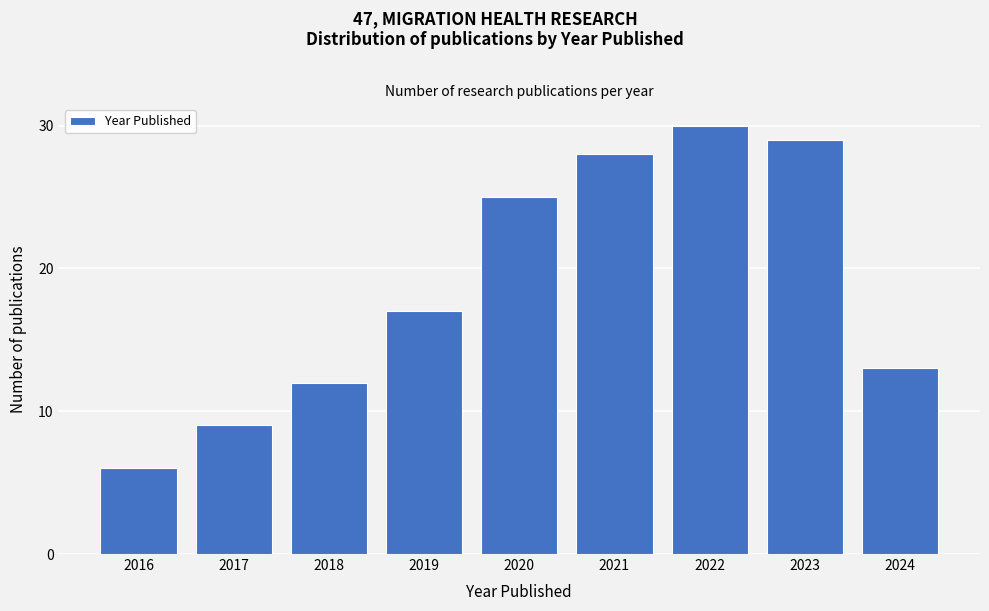

Reading right to left, list all the values displayed in this chart.

13	29	30	28	25	17	12	9	6